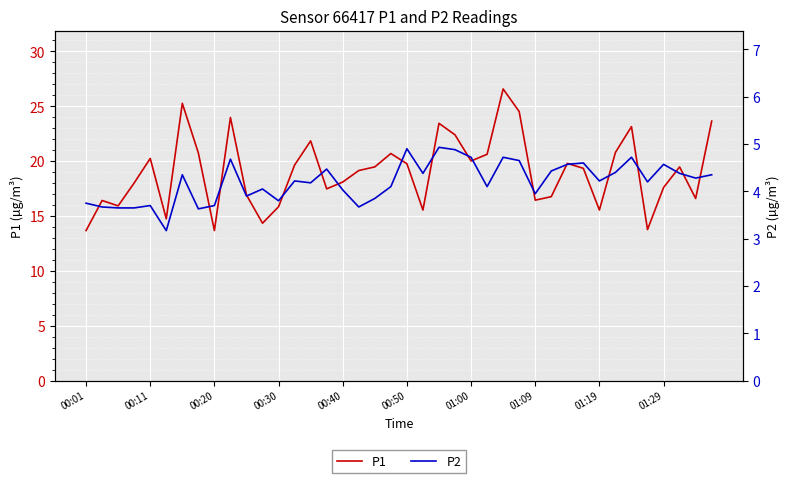

What is the highest value of the P1 series?

26.6